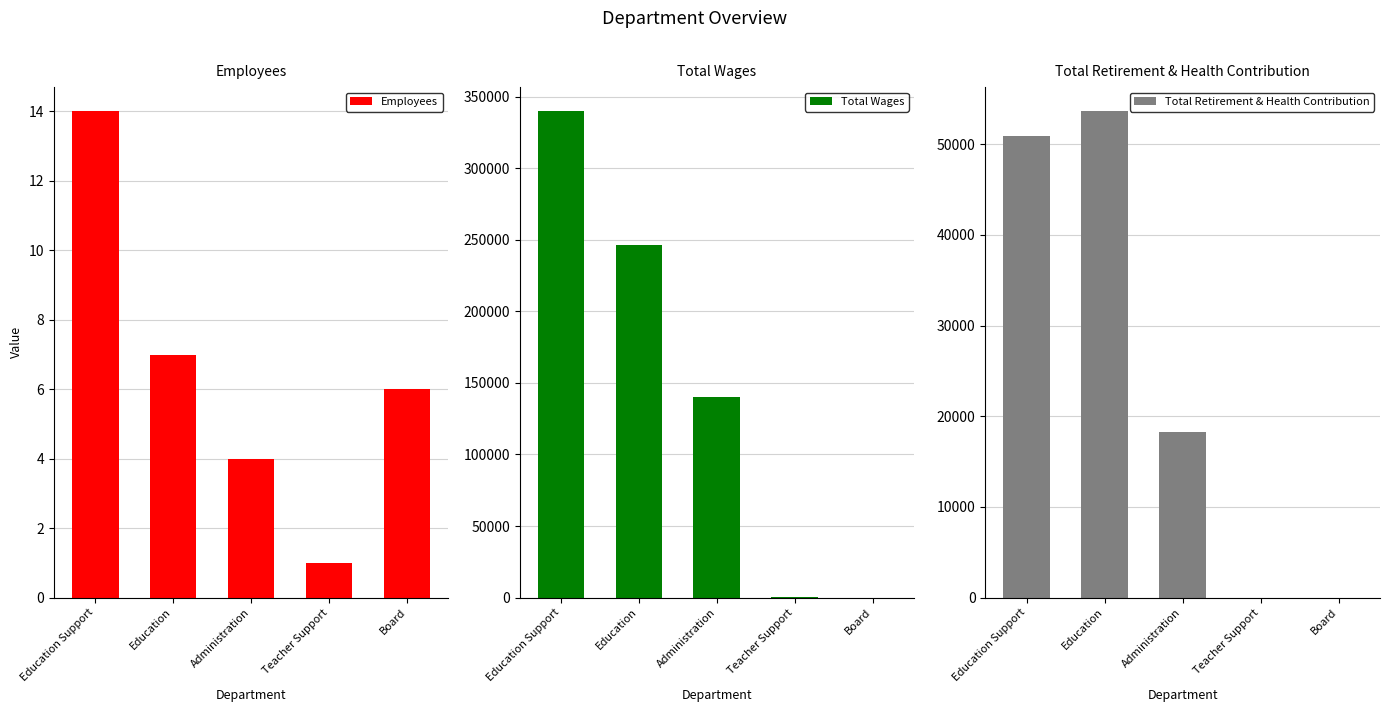

List the series in order of their peak value, highest first.

Total Wages, Total Retirement & Health Contribution, Employees